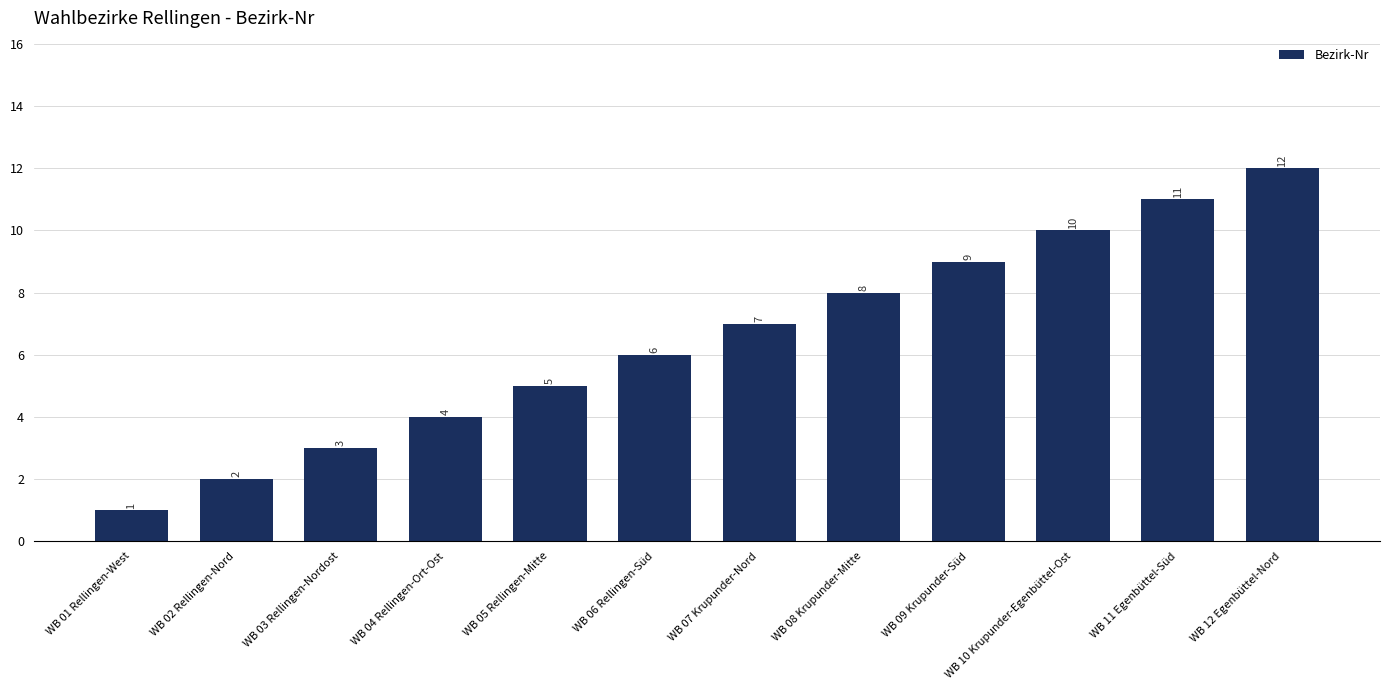

What is the difference between the maximum and minimum values?

11